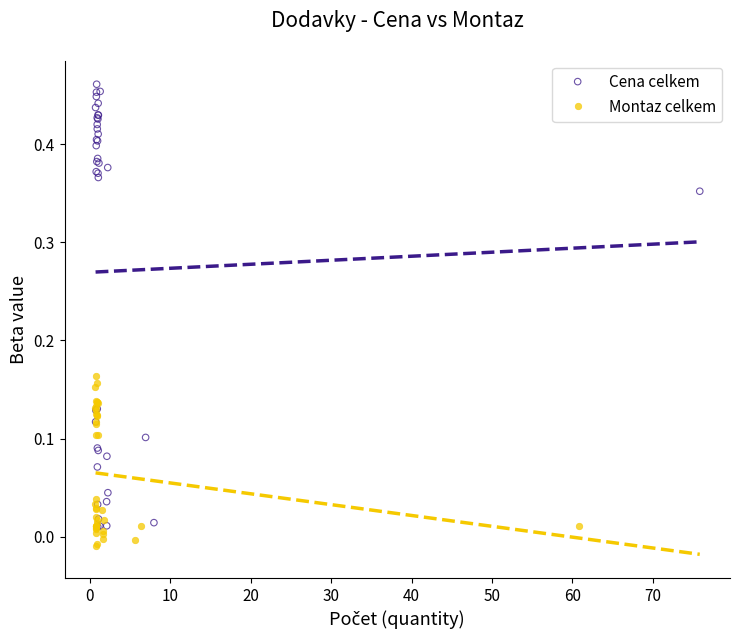

Which series has the widest spread of Y values?

Cena celkem